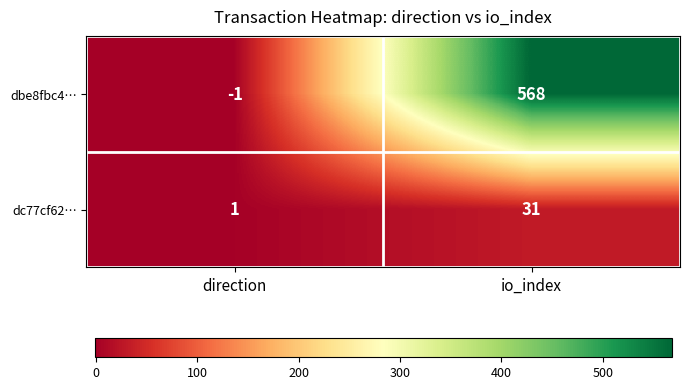

Rank the categories by dbe8fbc4… value from lowest to highest.

direction, io_index